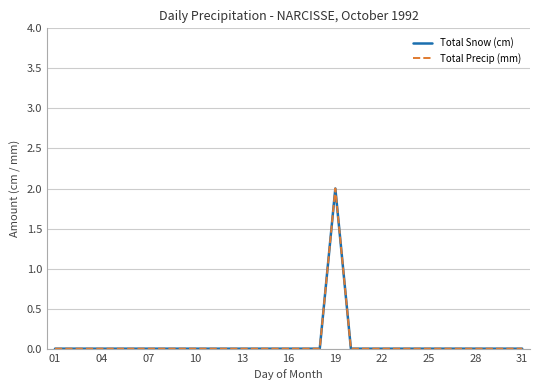

How many Total Snow (cm) values are between 0 and 1?

30